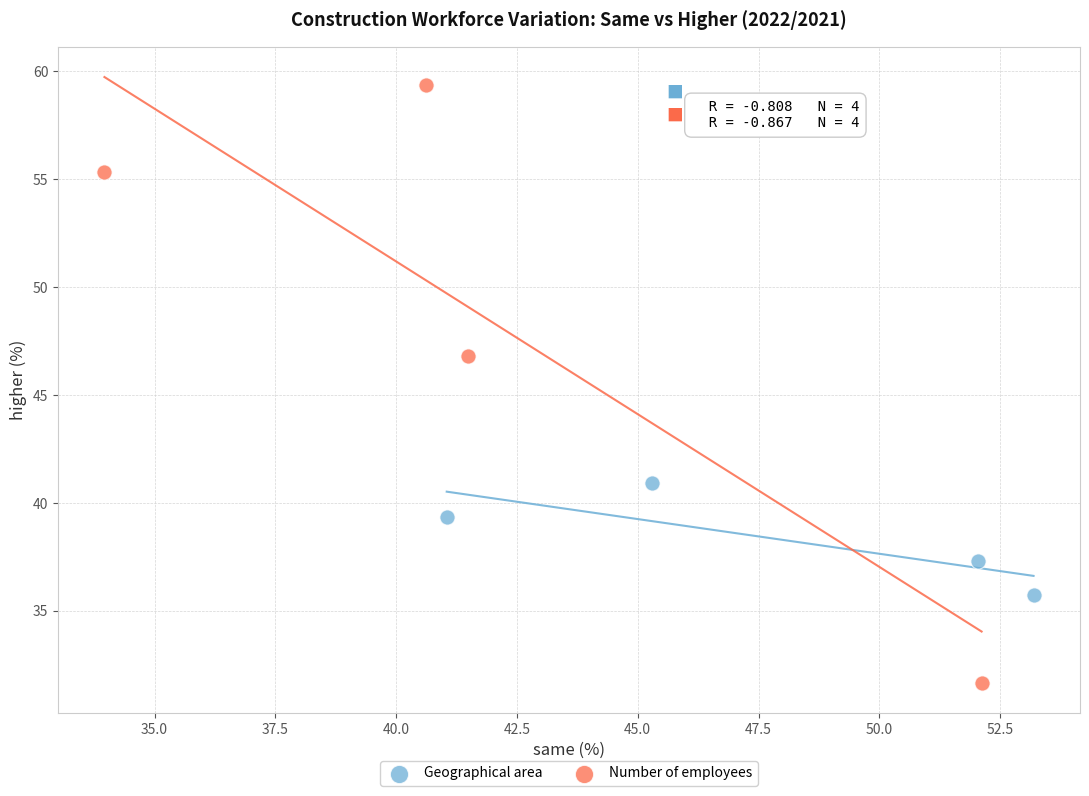

Which series reaches the minimum Y coordinate?

Number of employees